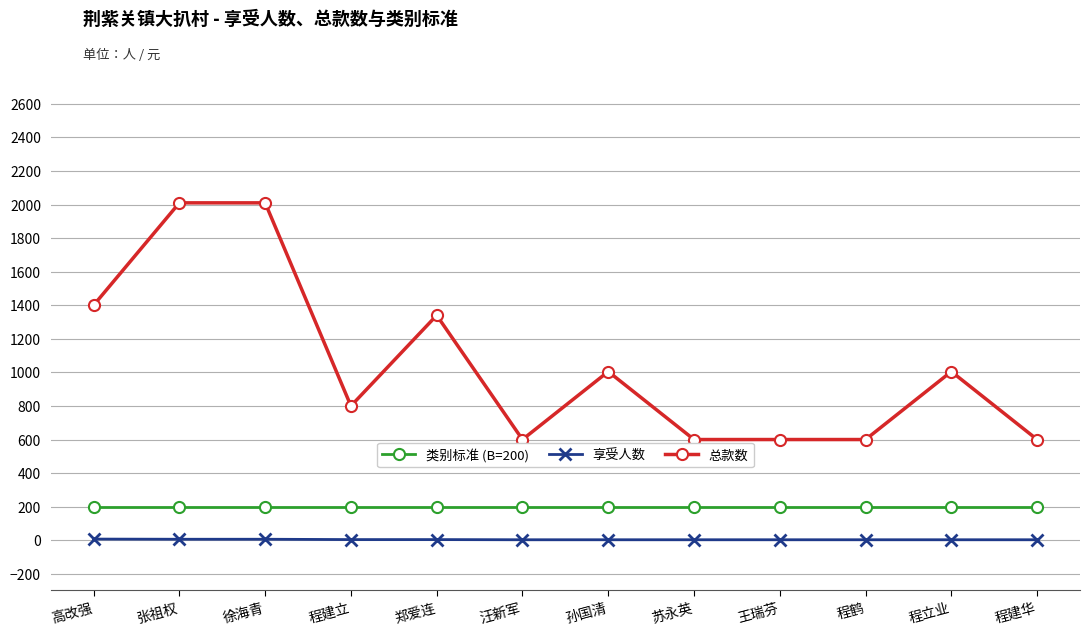

True or false: 享受人数 and 类别标准 (B=200) intersect in this chart.

False